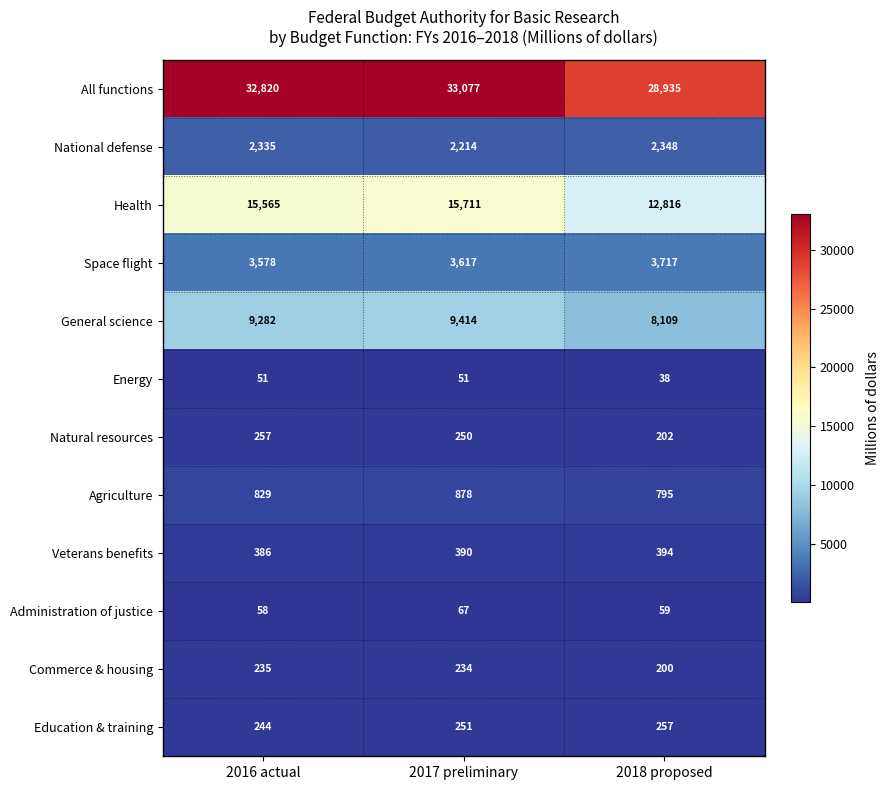

Which category has the highest value in the Education & training series?

2018 proposed